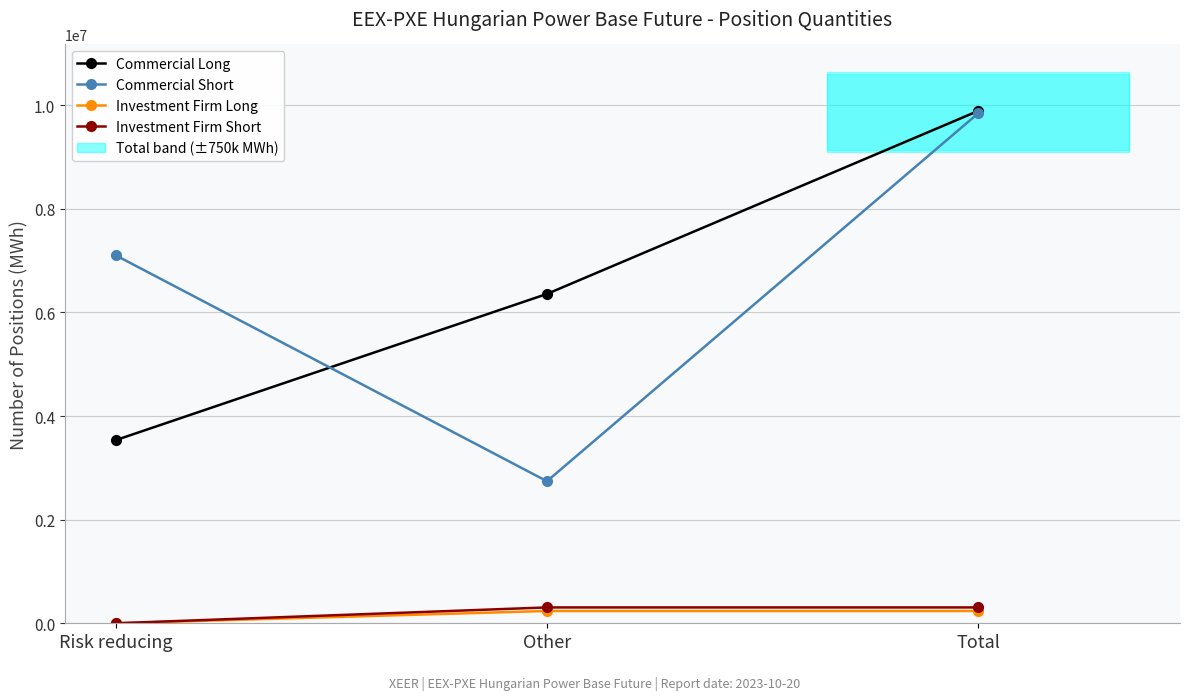

How many data points in Commercial Short are above 7103450?

1